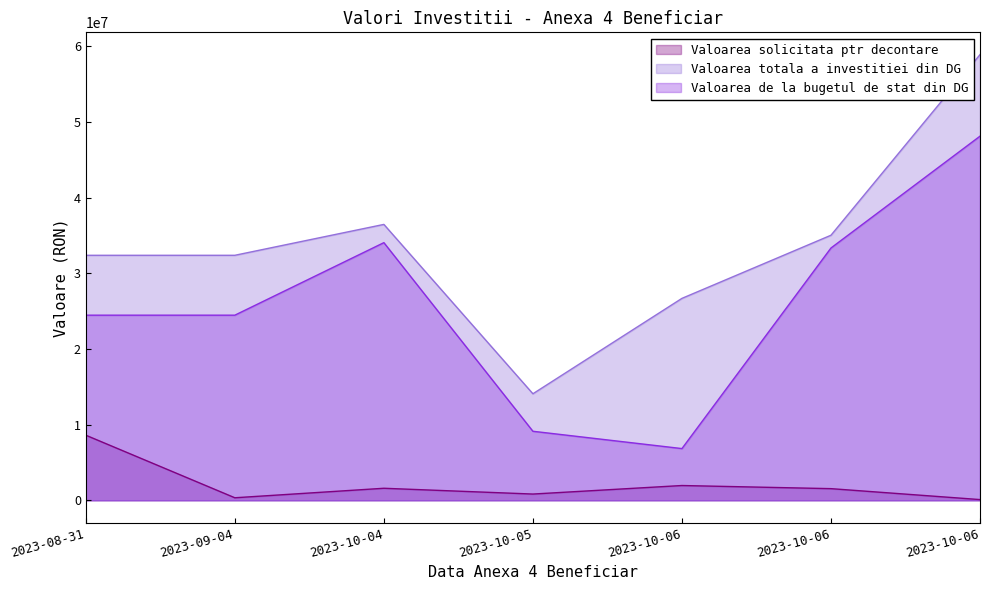

What is the minimum value for Valoarea totala a investitiei din DG?

14082473.4